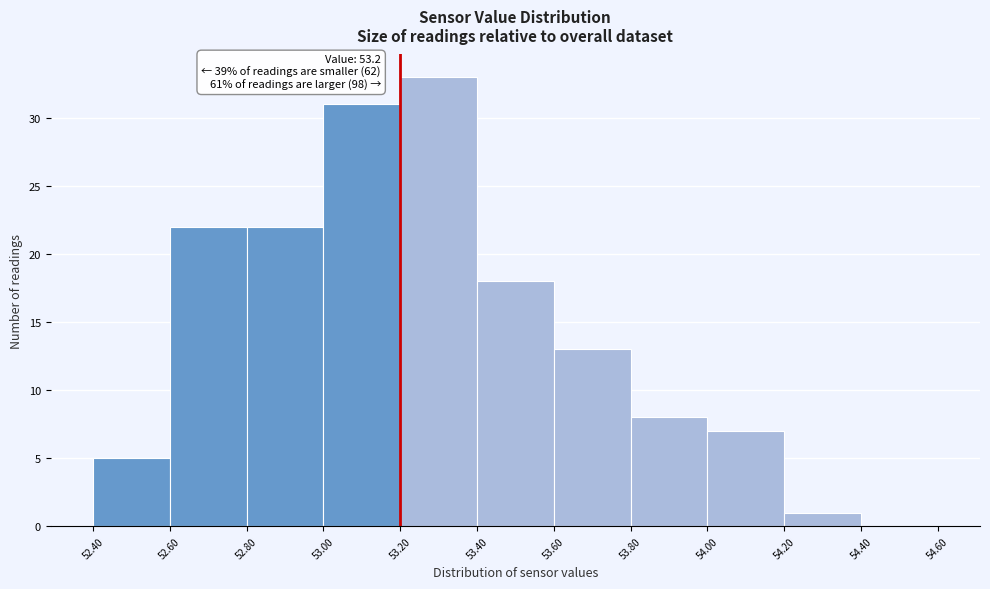

Over which range of the x-axis is the bar tallest?

53.20 to 53.40